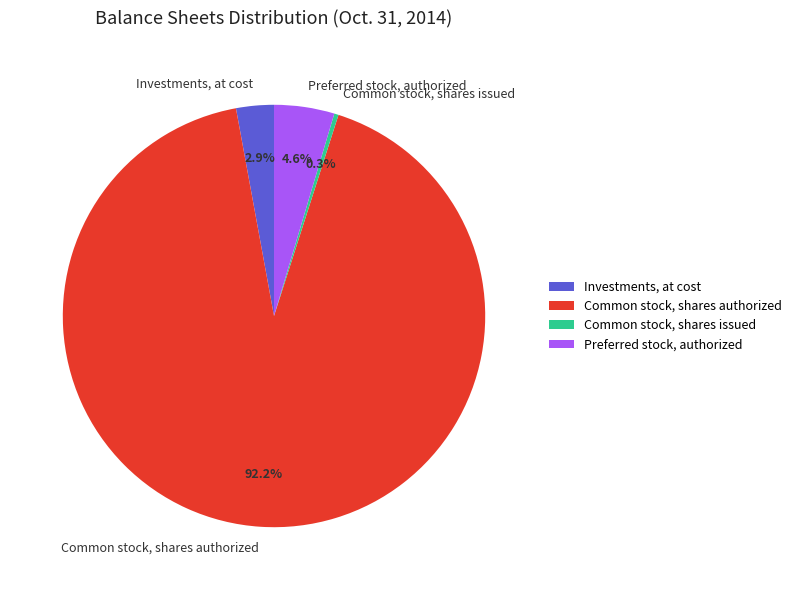

What percentage is NOT represented by Investments, at cost?

97.1%